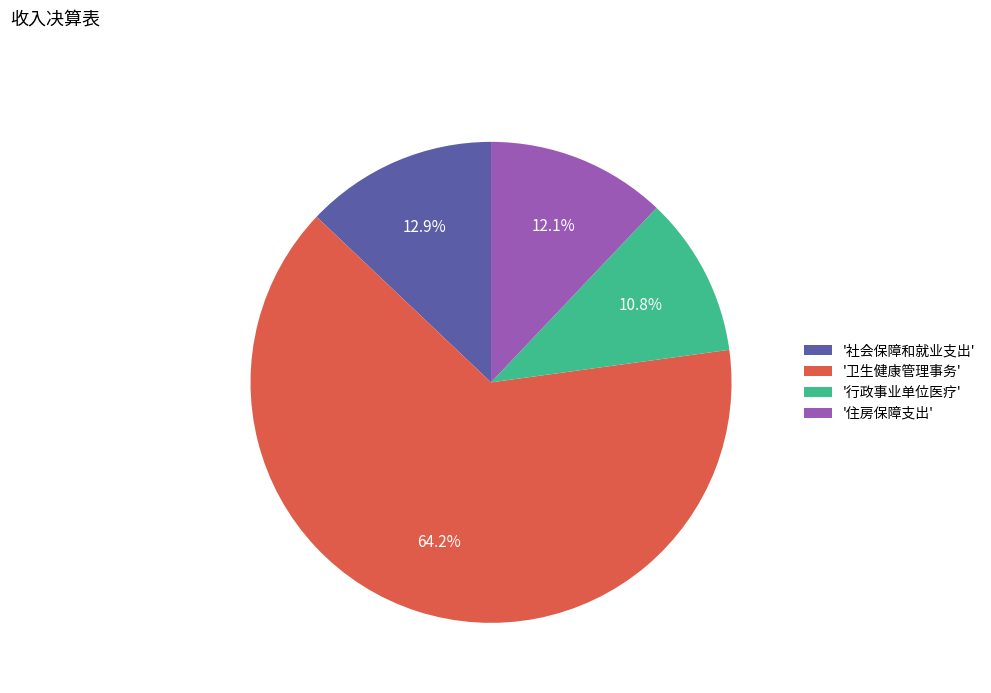

Combined, what portion of the pie is '社会保障和就业支出' and '住房保障支出'?

25.0%